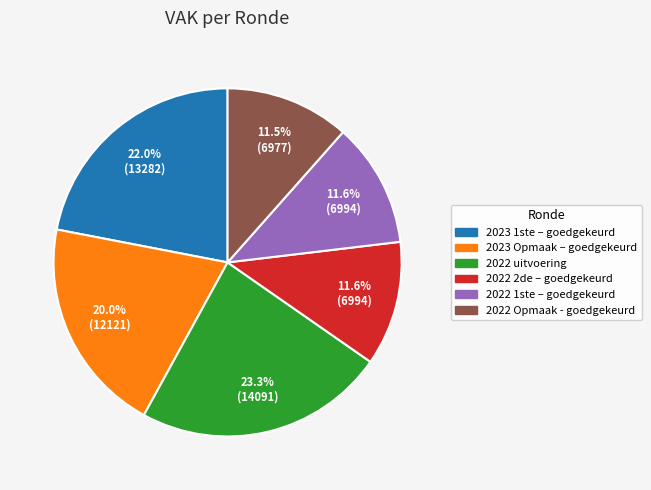

Is there a majority slice in this chart?

No